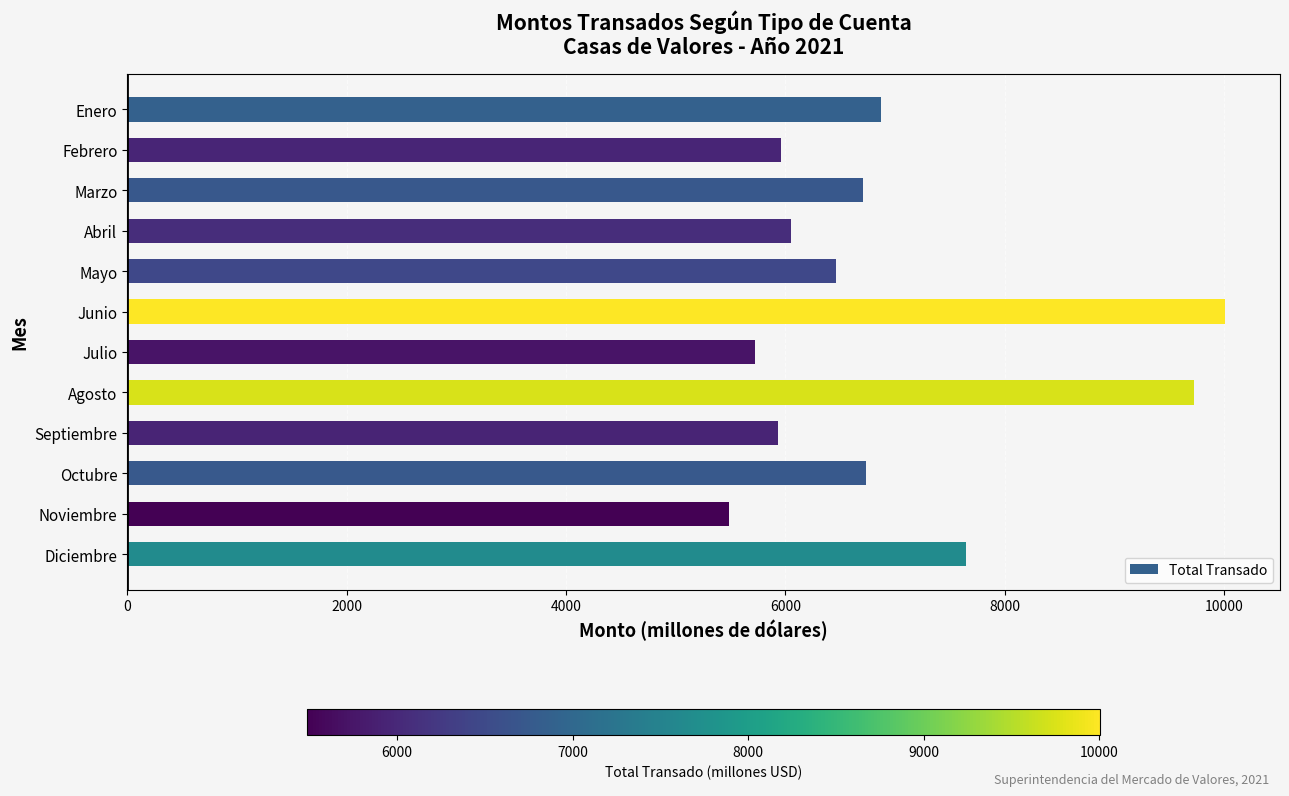

The value at Septiembre is 3140.3. True or false?

False